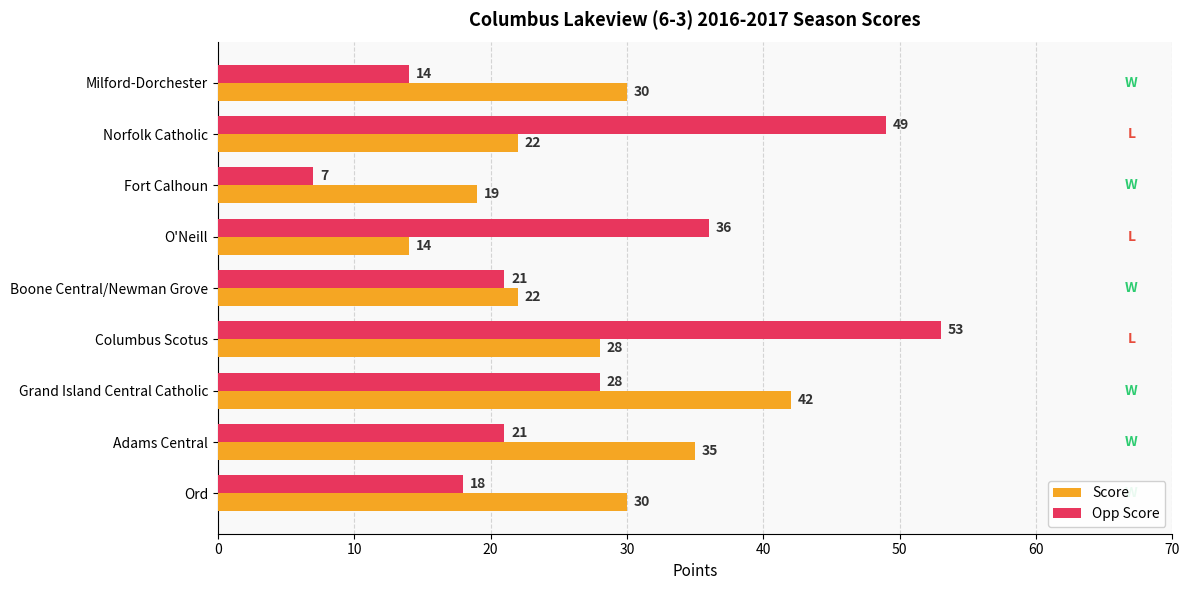

Which category has the lowest value in the Opp Score series?

Fort Calhoun